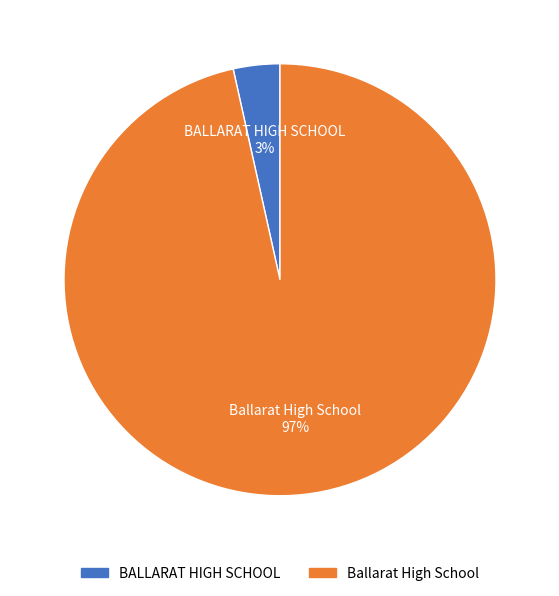

Count the number of slices in the pie.

2